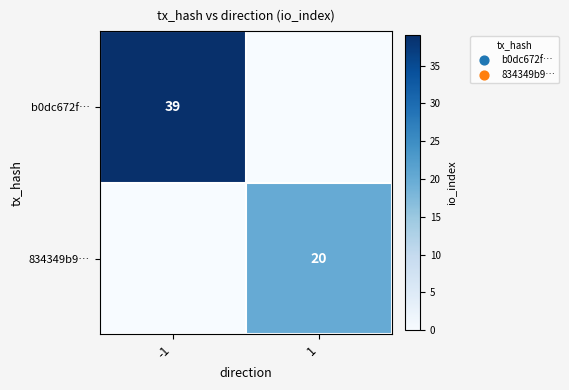

Is the value of 834349b9… at 1 greater than the value of b0dc672f… at -1?

No